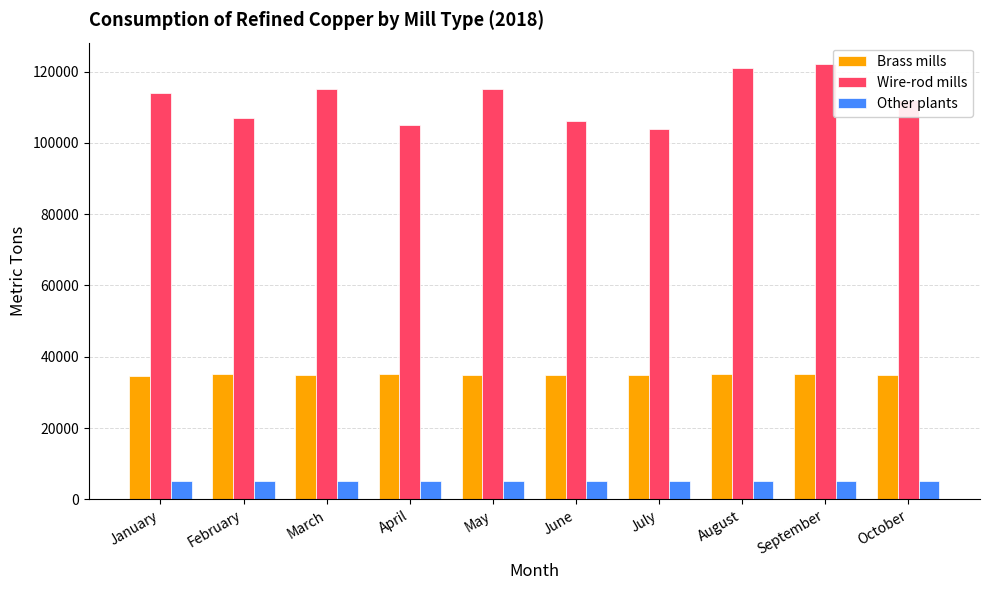

What is the difference between the highest and lowest values at February?

101930